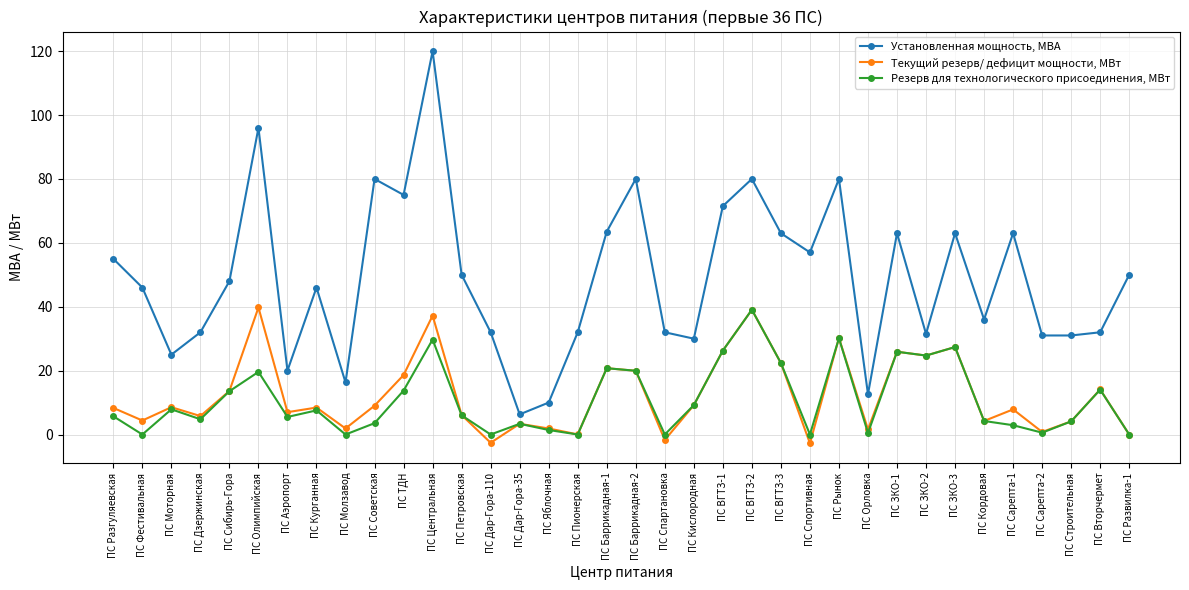

What are all the series names shown in the legend?

Установленная мощность, МВА, Текущий резерв/ дефицит мощности, МВт, Резерв для технологического присоединения, МВт